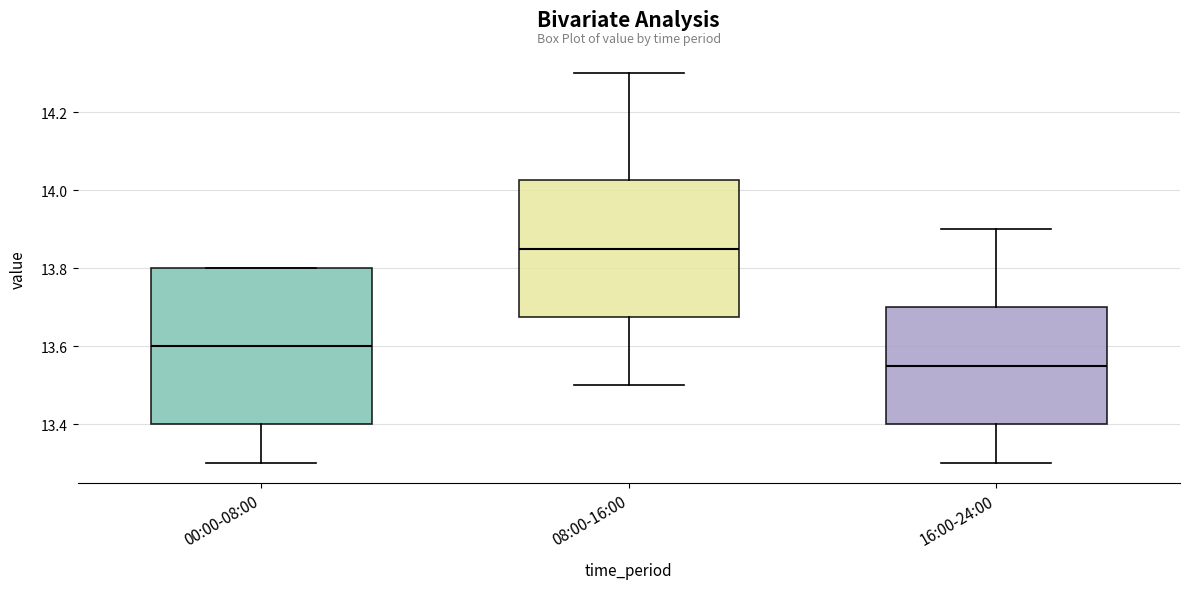

Which box has the highest median line?

08:00-16:00